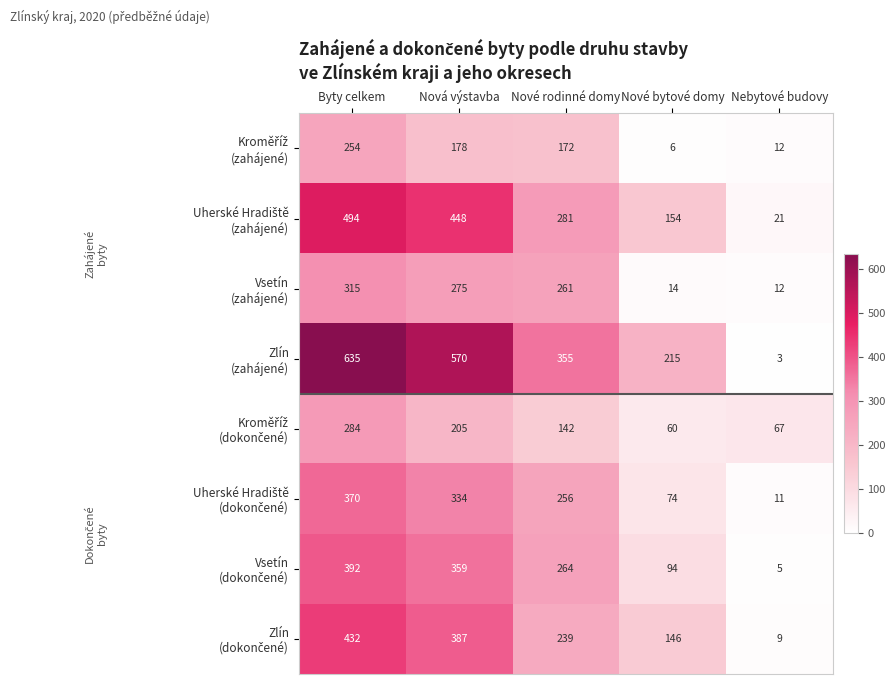

What is the difference between the highest and lowest values at Nová výstavba?

392